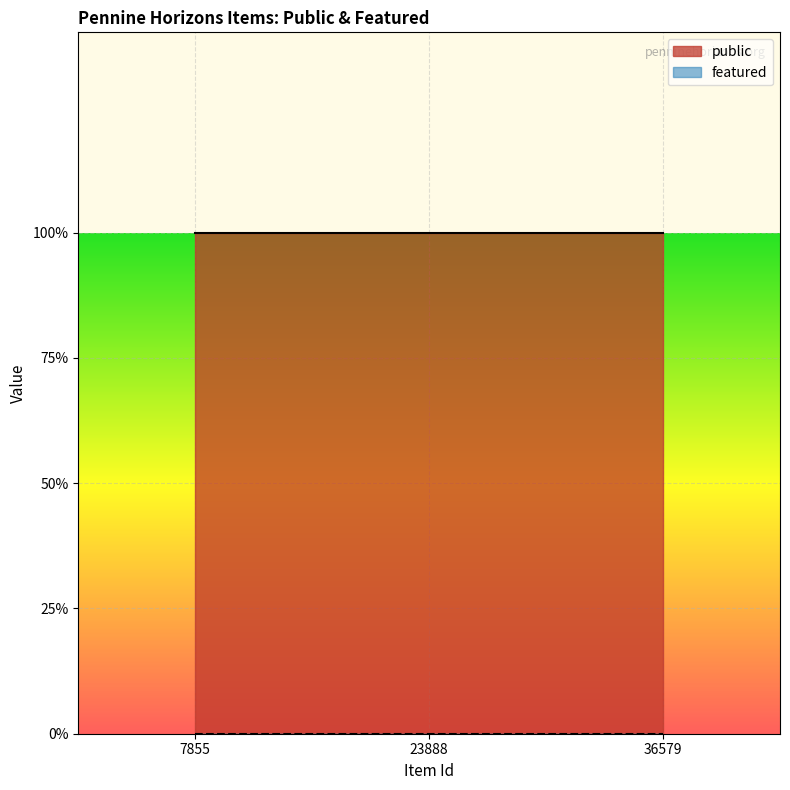

What is the total value across all series at 36579?

1